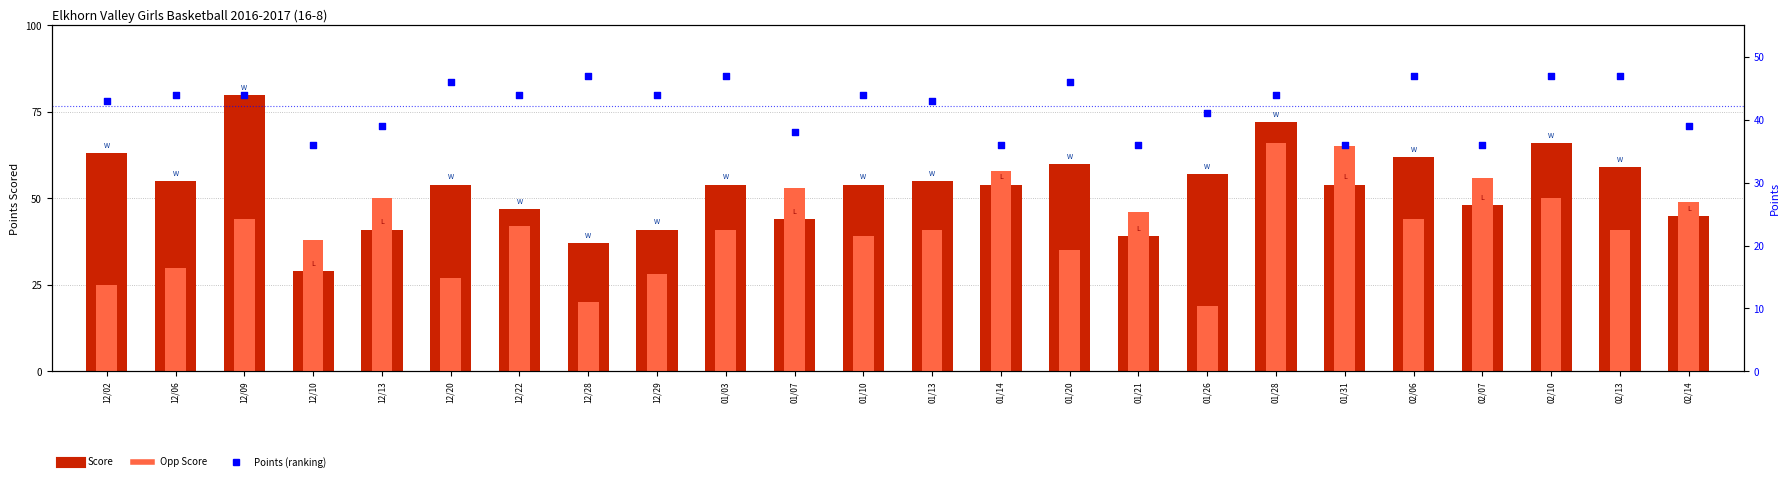

What is the total value across all series at 12/22?

133